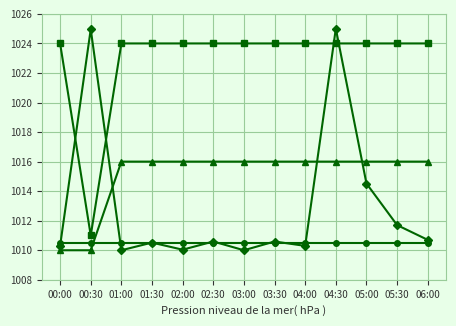

What position from the right is 05:30?

2